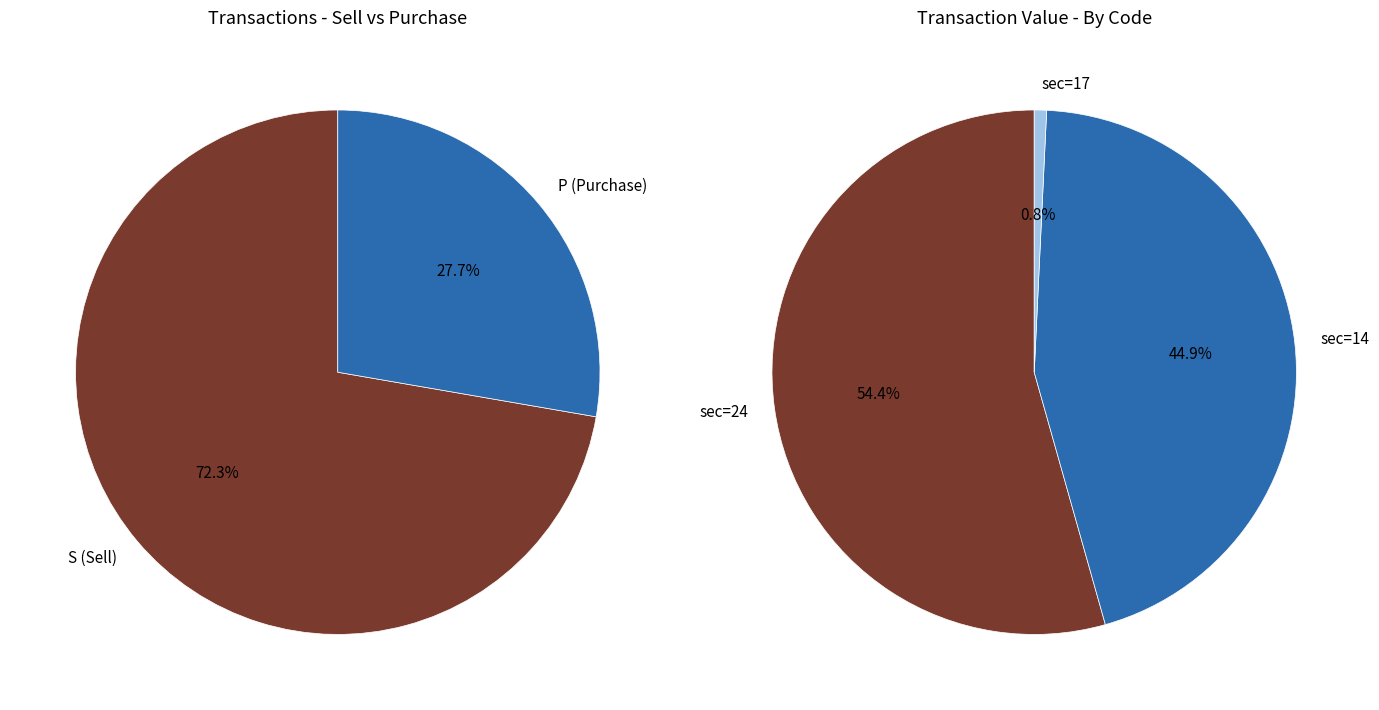

The 2020-10-01 S slice represents 8% of the pie. True or false?

False